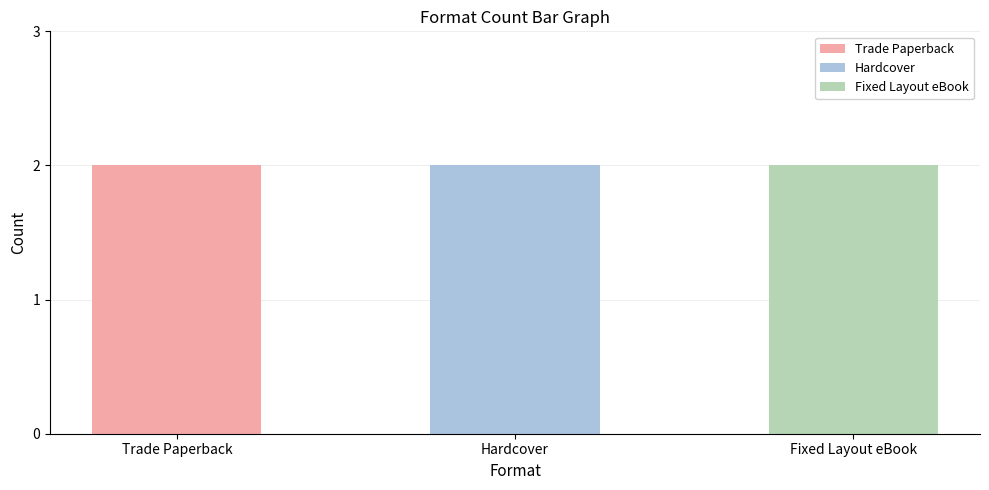

How many bars are there in each group?

3